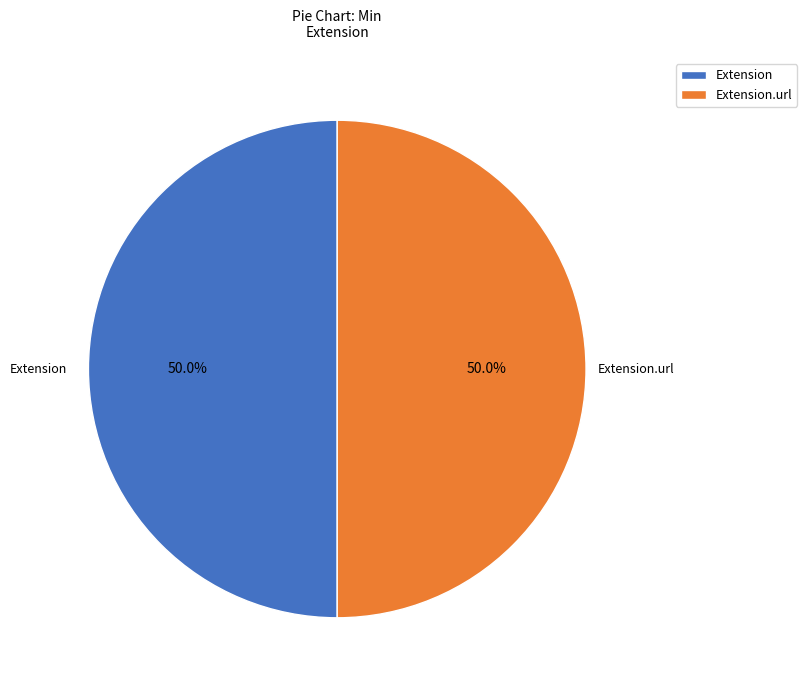

What is the ratio of the value at Extension.url to the value at Extension?

1.0